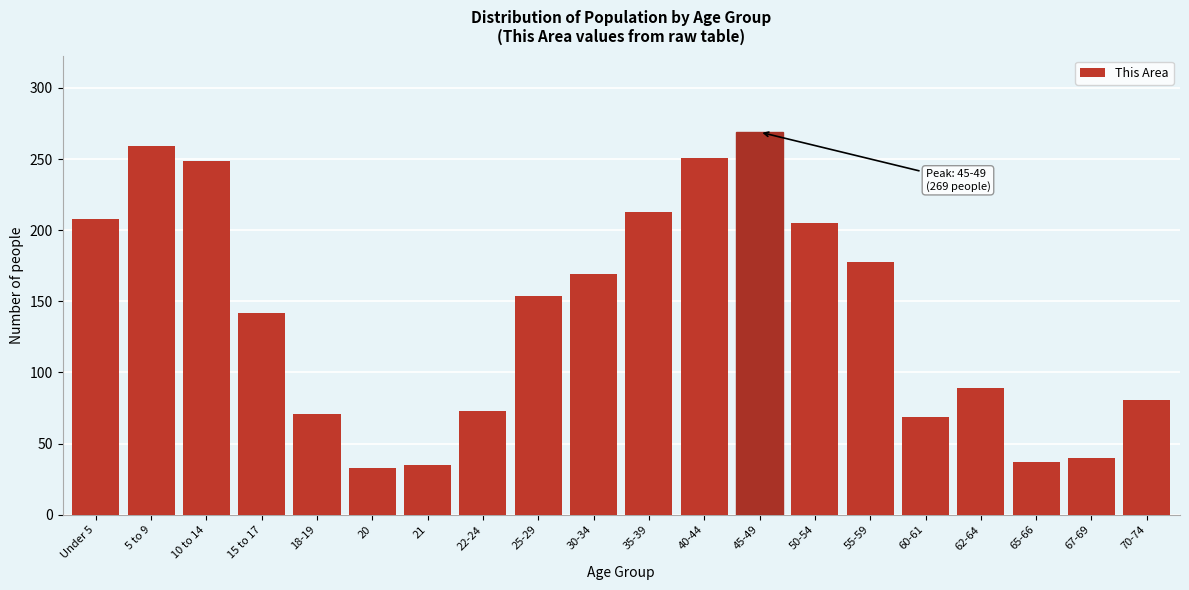

Reading left to right, list all the values displayed in this chart.

Under 5=208	5 to 9=259	10 to 14=249	15 to 17=142	18-19=71	20=33	21=35	22-24=73	25-29=154	30-34=169	35-39=213	40-44=251	45-49=269	50-54=205	55-59=178	60-61=69	62-64=89	65-66=37	67-69=40	70-74=81